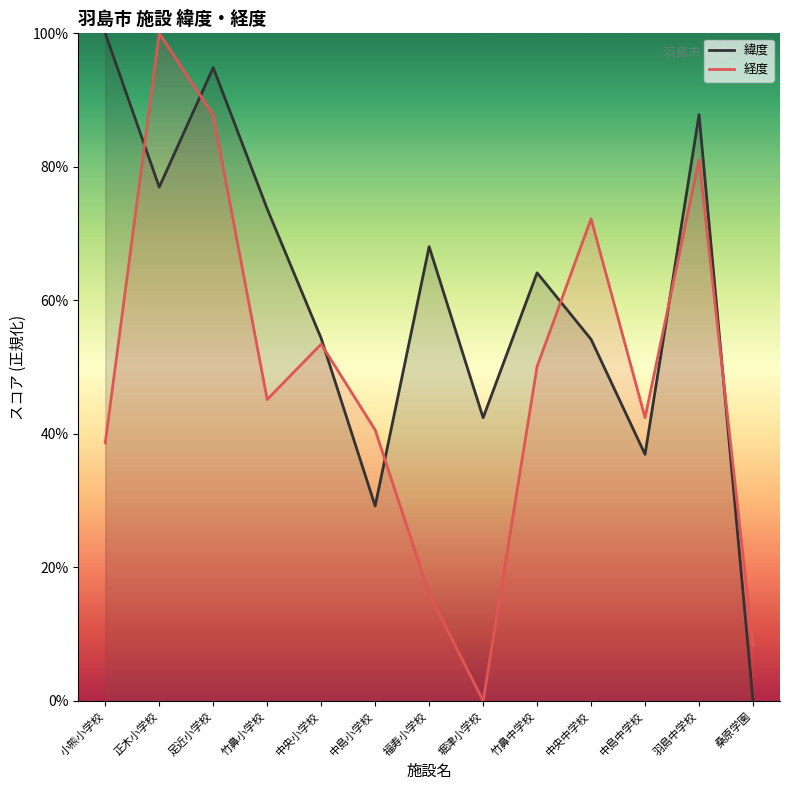

True or false: 緯度 has a value of 140.2 at 小熊小学校.

False